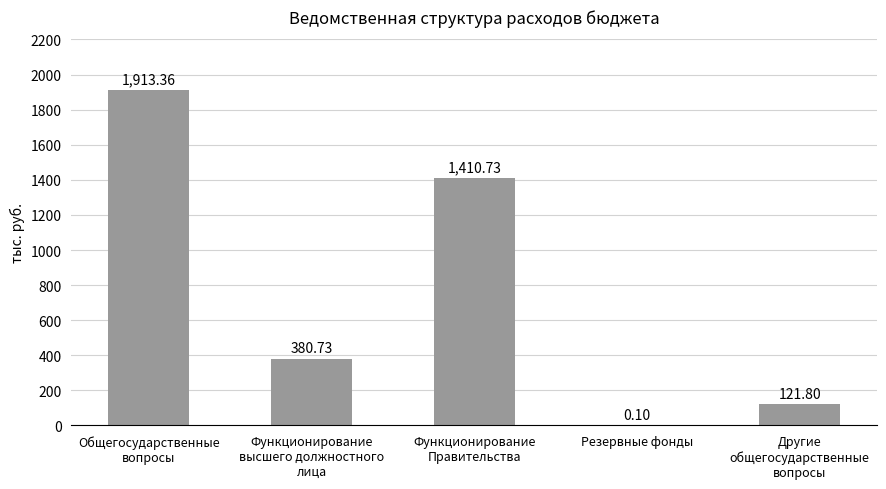

What is the sum of all values?

3826.7